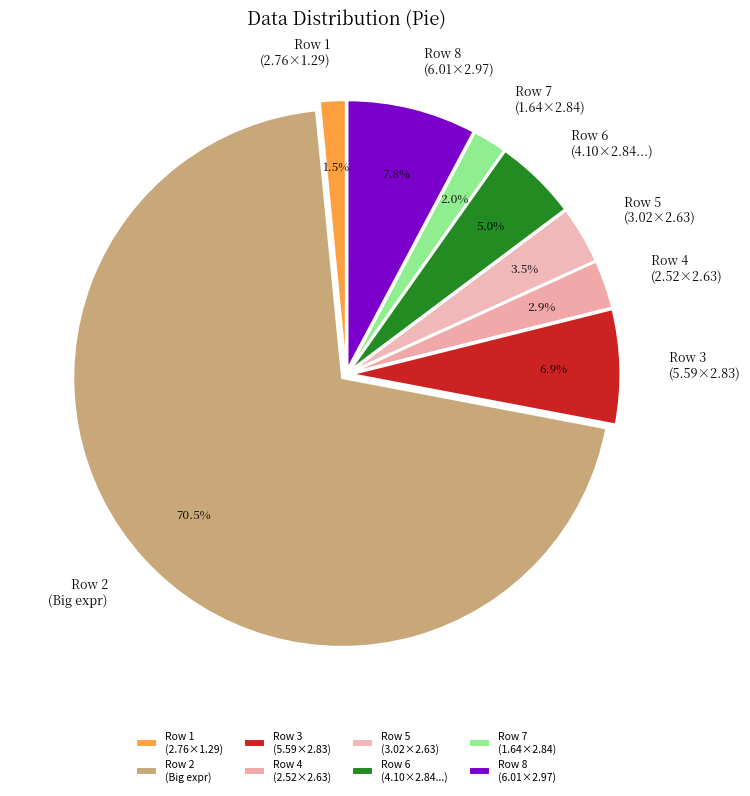

Which has a higher value, Row 5 (3.02×2.63) or Row 8 (6.01×2.97)?

Row 8 (6.01×2.97)